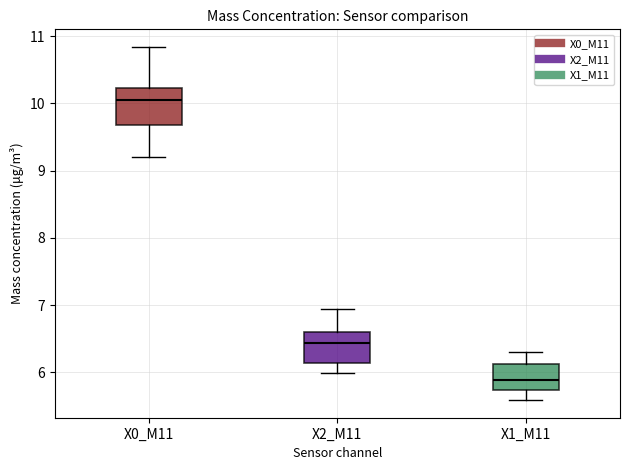

Where is the lower edge of the box for X2_M11 on the y-axis? The values are not printed on the chart, so give them approximately, as read against the axis.

6.1